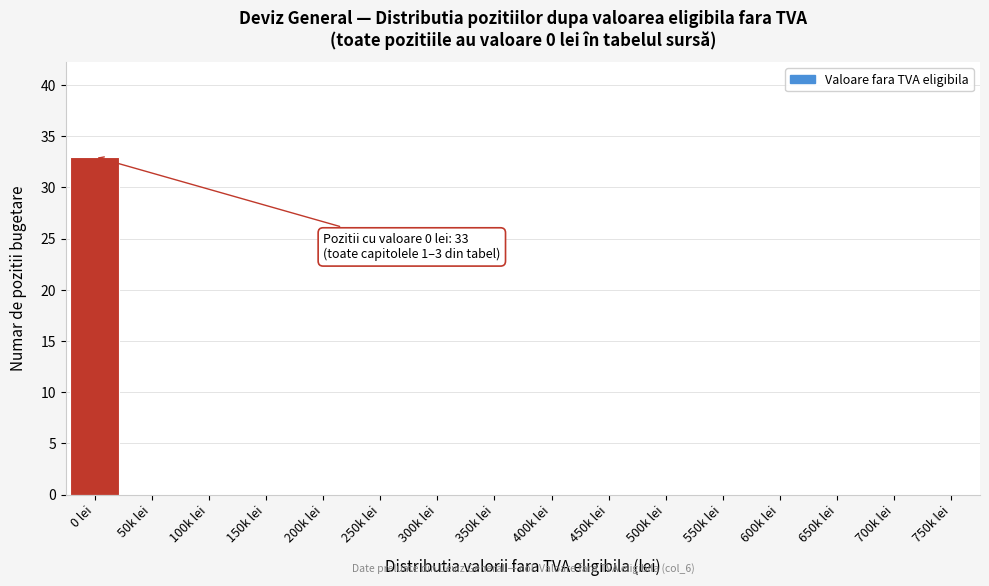

Reading right to left, transcribe all the data shown in this chart.

750k lei=0	700k lei=0	650k lei=0	600k lei=0	550k lei=0	500k lei=0	450k lei=0	400k lei=0	350k lei=0	300k lei=0	250k lei=0	200k lei=0	150k lei=0	100k lei=0	50k lei=0	0 lei=33